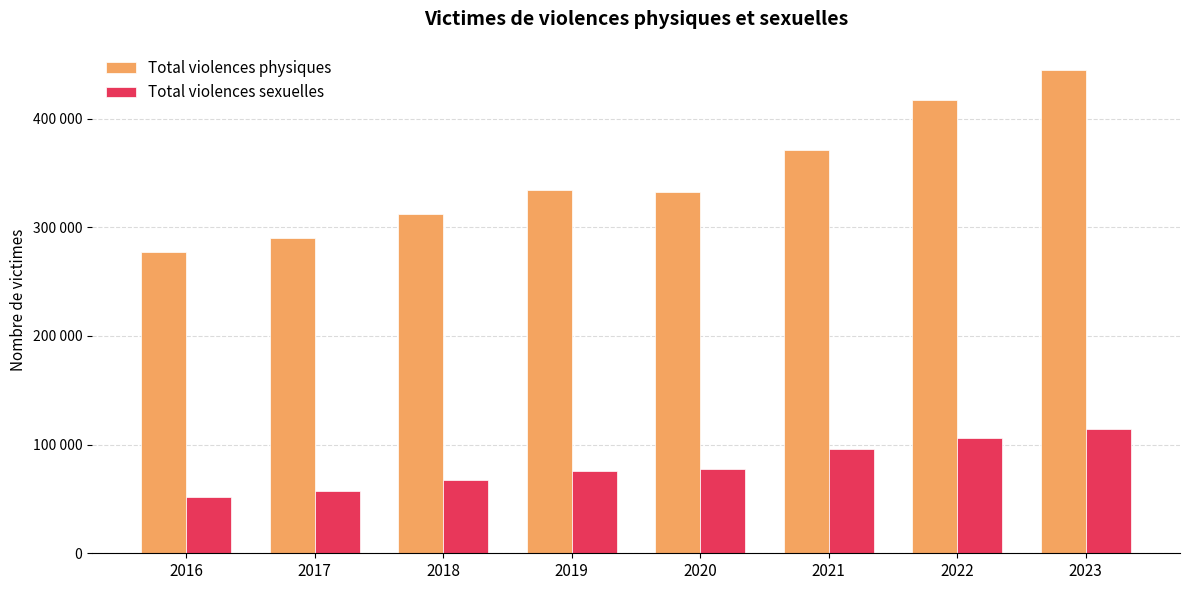

What is the sum of all Total violences physiques values?

2779311